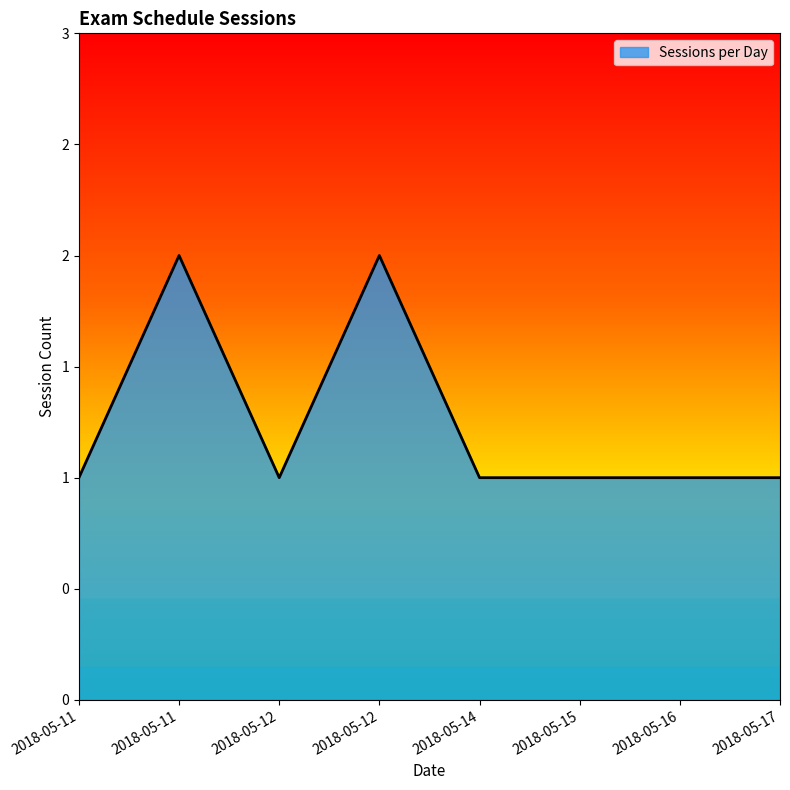

Does the chart display data point markers on the line(s)?

No